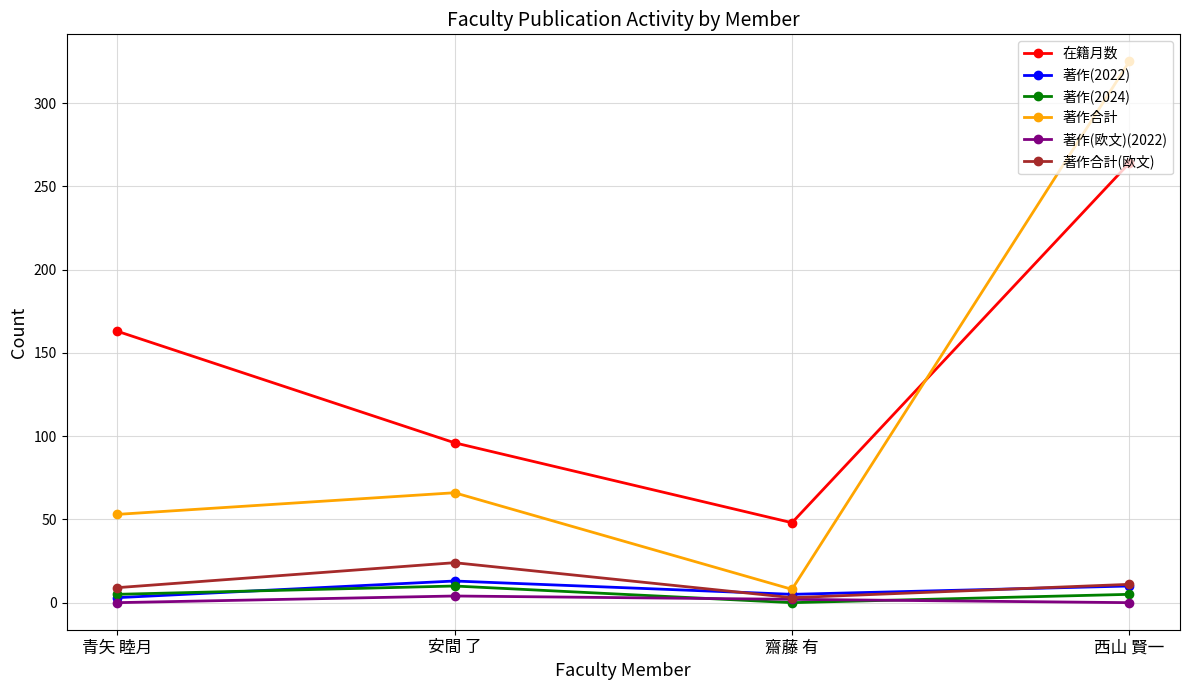

What are all the series names shown in the legend?

在籍月数, 著作(2022), 著作(2024), 著作合計, 著作(欧文)(2022), 著作合計(欧文)